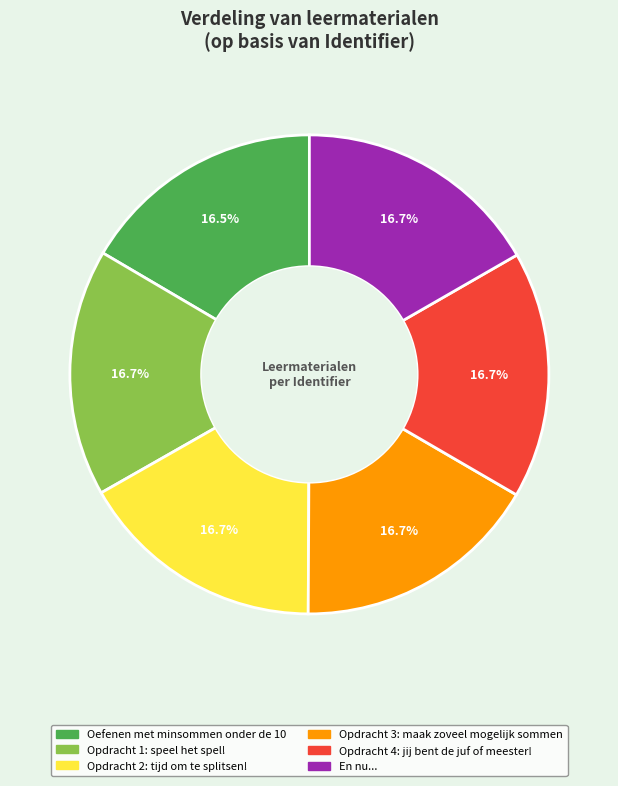

What is the total percentage of En nu... and Opdracht 3: maak zoveel mogelijk sommen?

33.4%